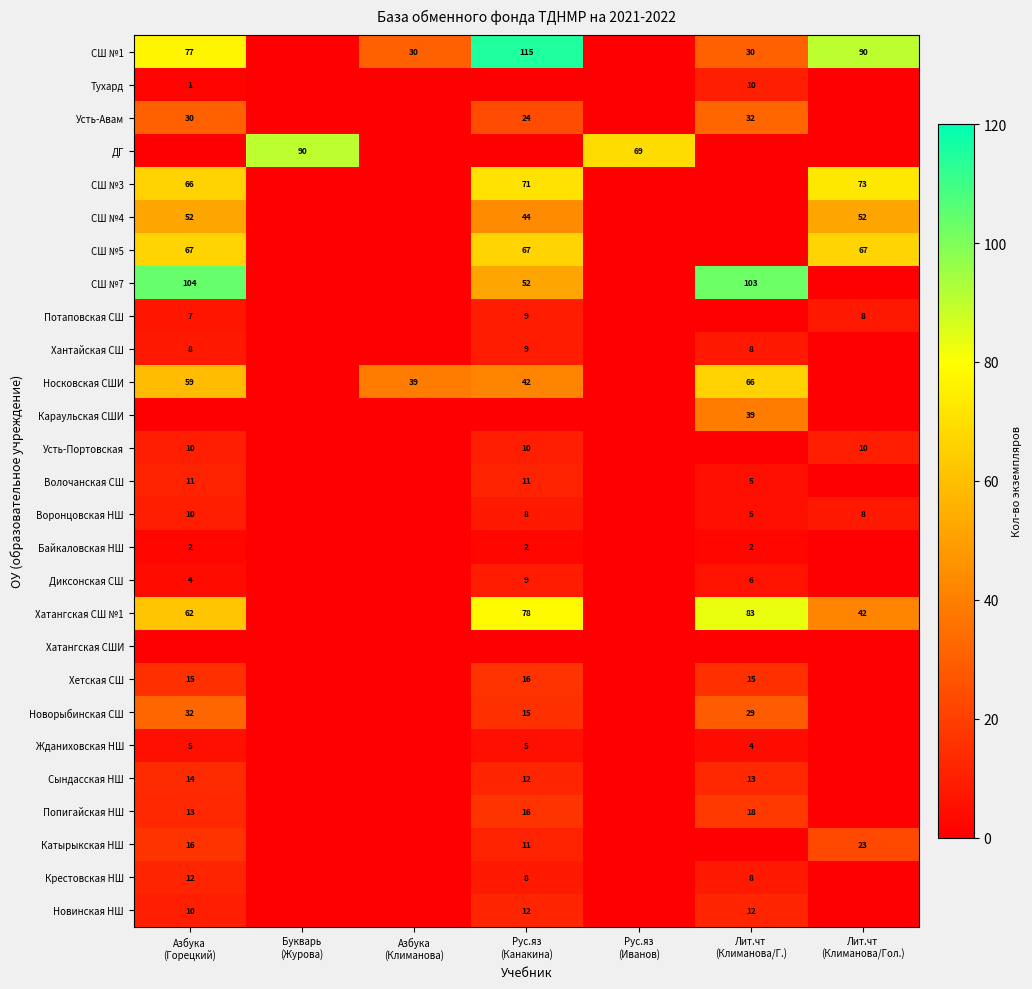

What is the maximum value shown in the chart?

115